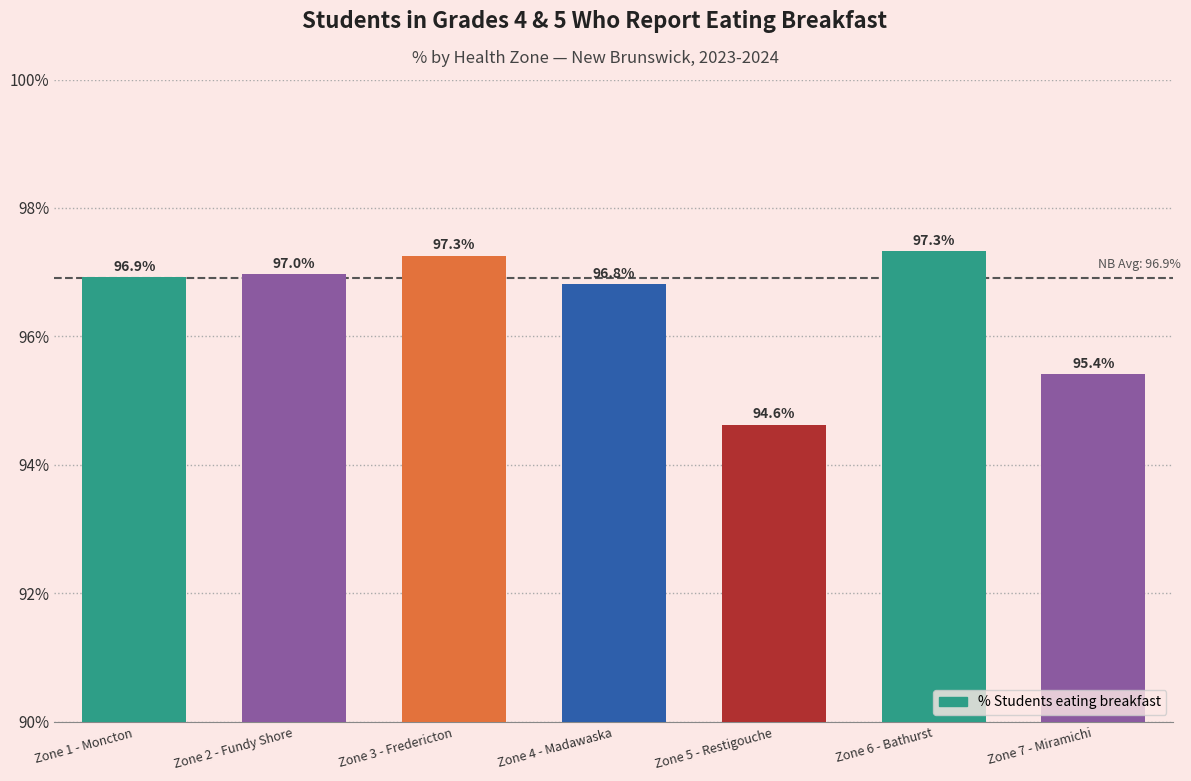

The value at Zone 1 - Moncton is 148.1. True or false?

False